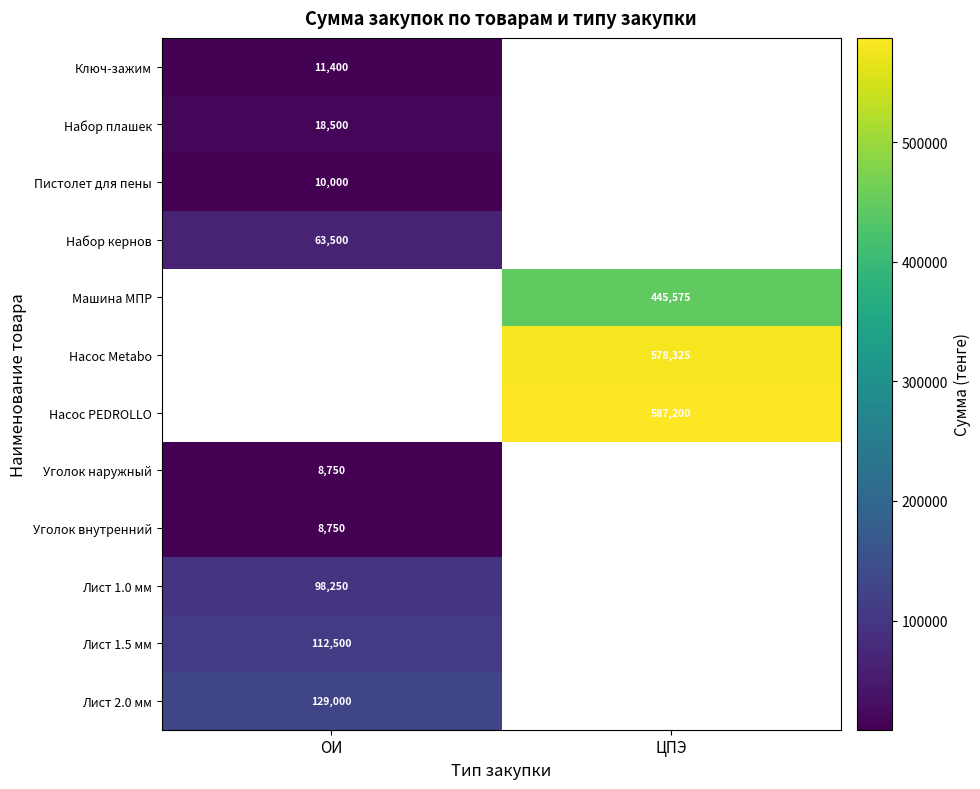

True or false: Ключ-зажим has a value of 11400 at ОИ.

True